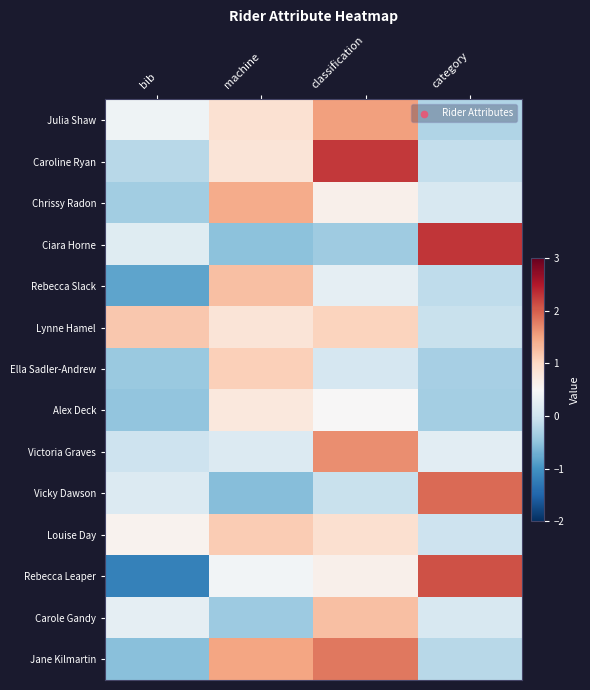

Rank the series by their maximum value, from highest to lowest.

Ciara Horne, Caroline Ryan, Rebecca Leaper, Vicky Dawson, Jane Kilmartin, Victoria Graves, Julia Shaw, Chrissy Radon, Carole Gandy, Rebecca Slack, Lynne Hamel, Louise Day, Ella Sadler-Andrew, Alex Deck